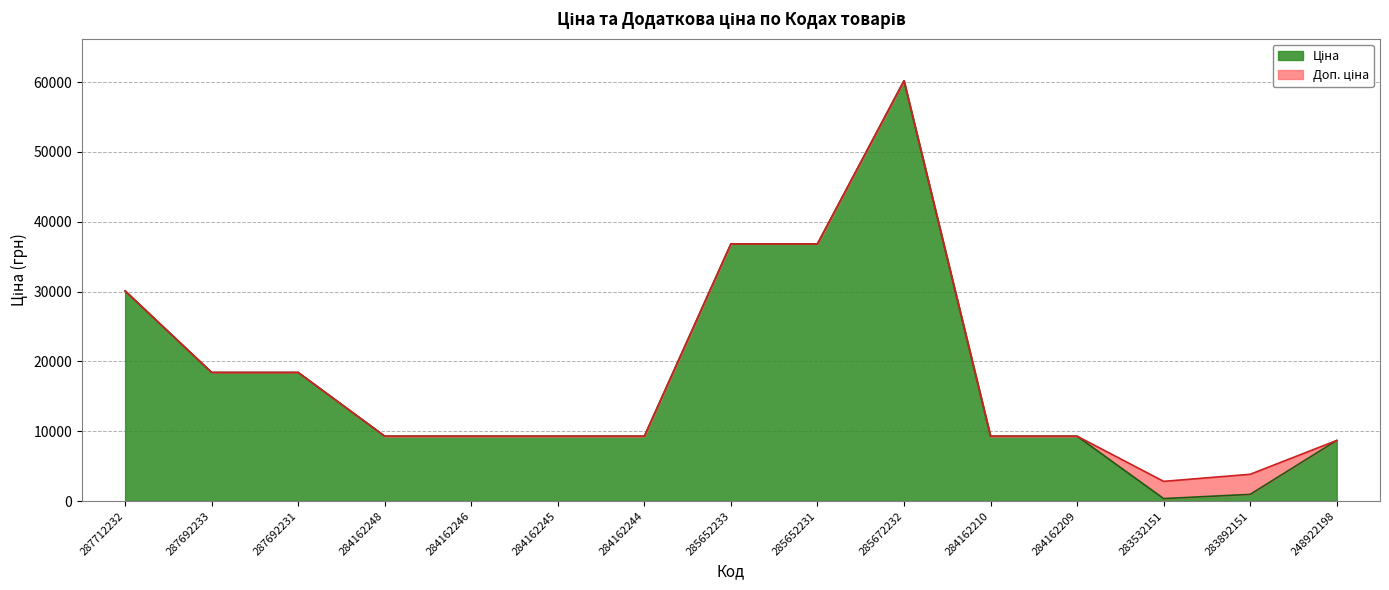

True or false: Доп. ціна has a value of 18420.9 at 287692231.

True